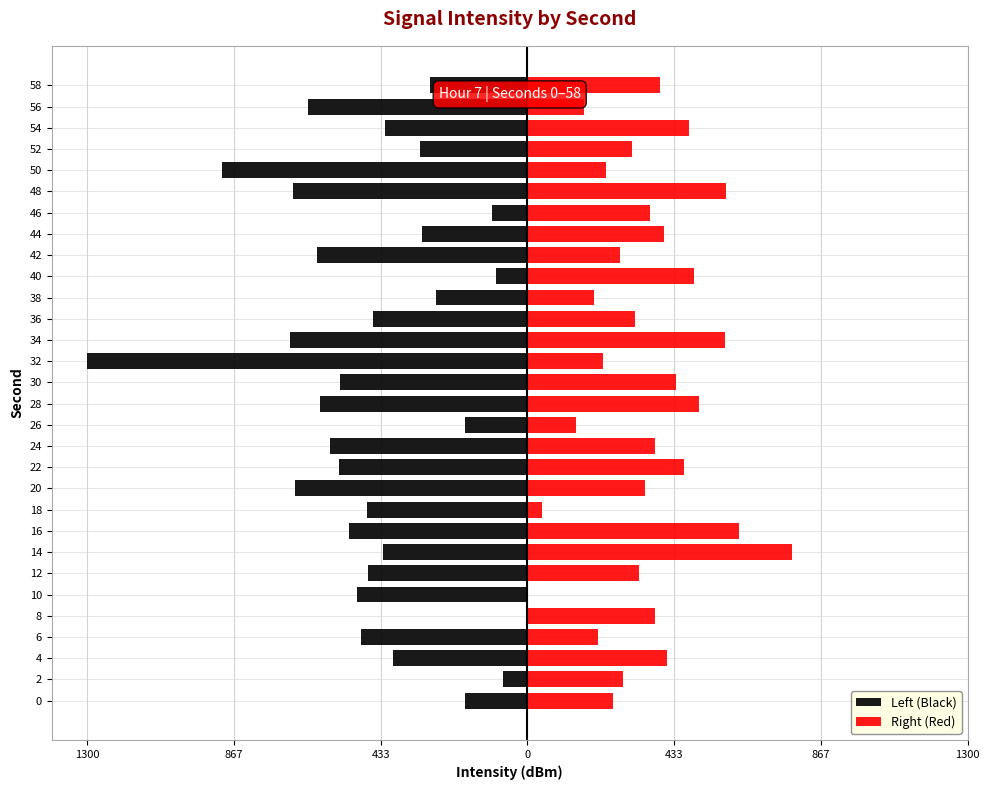

Between 0 and 54, which series saw the biggest shift?

Left (Black)